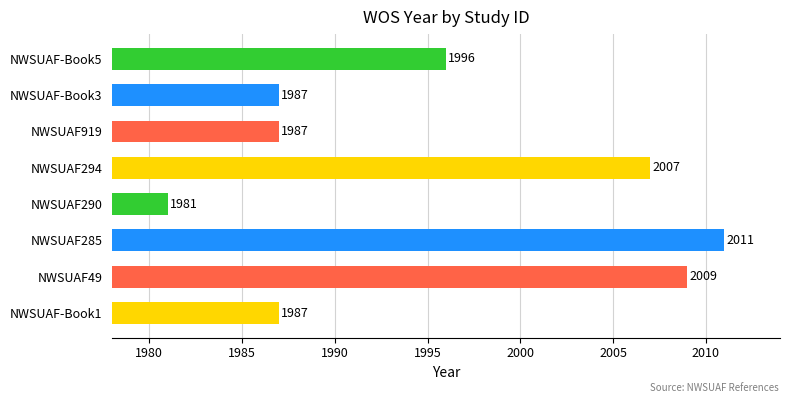

What is the maximum value shown in the chart?

2011